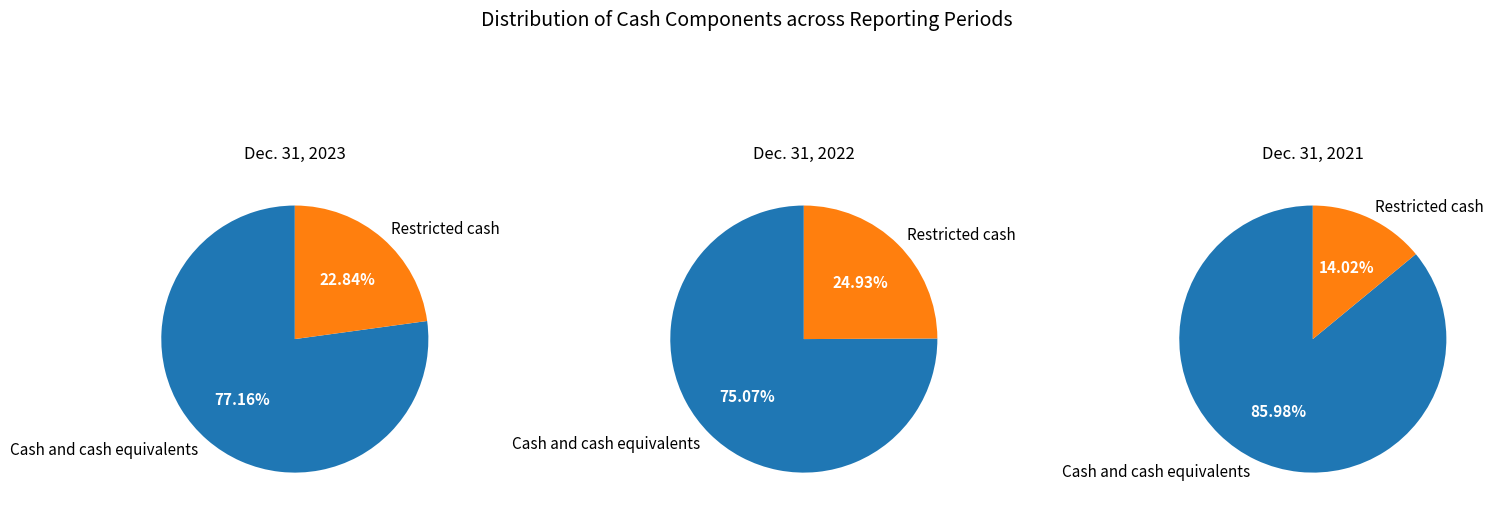

What is the smallest slice in the pie chart?

Restricted cash